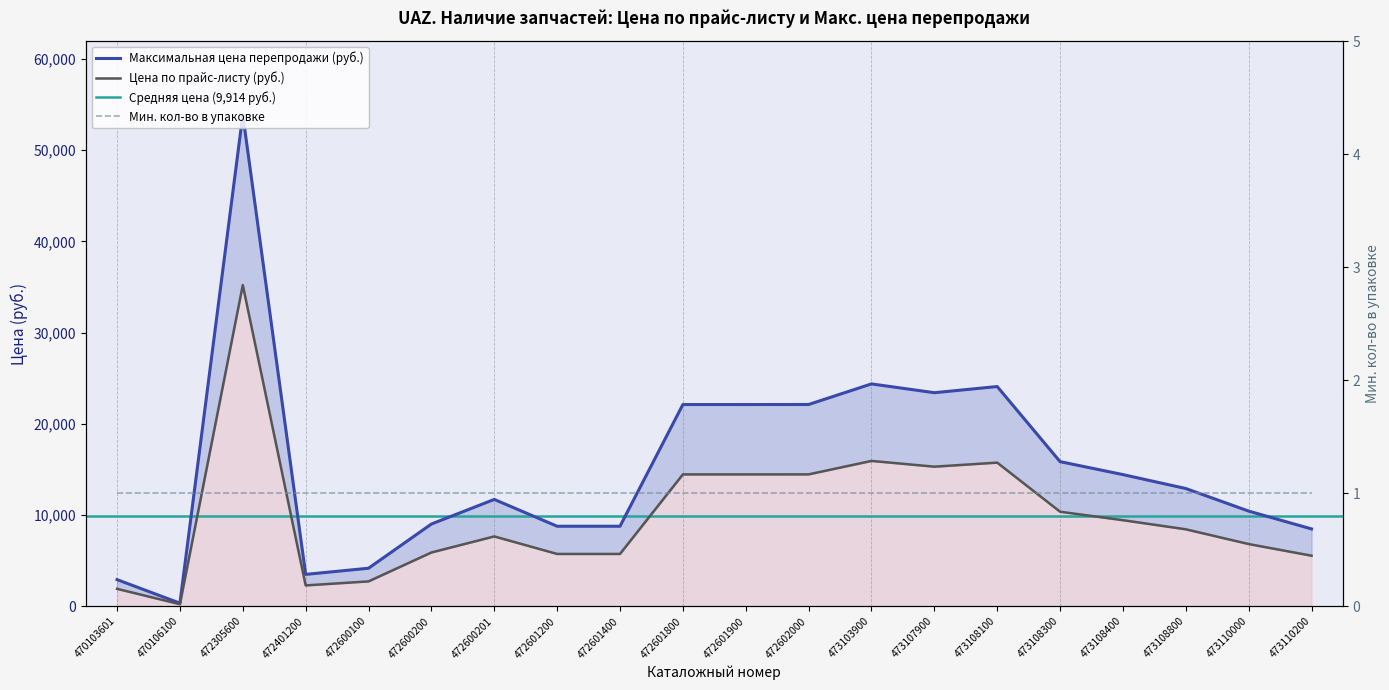

Which series has the largest total across all categories?

Максимальная цена перепродажи (руб.)